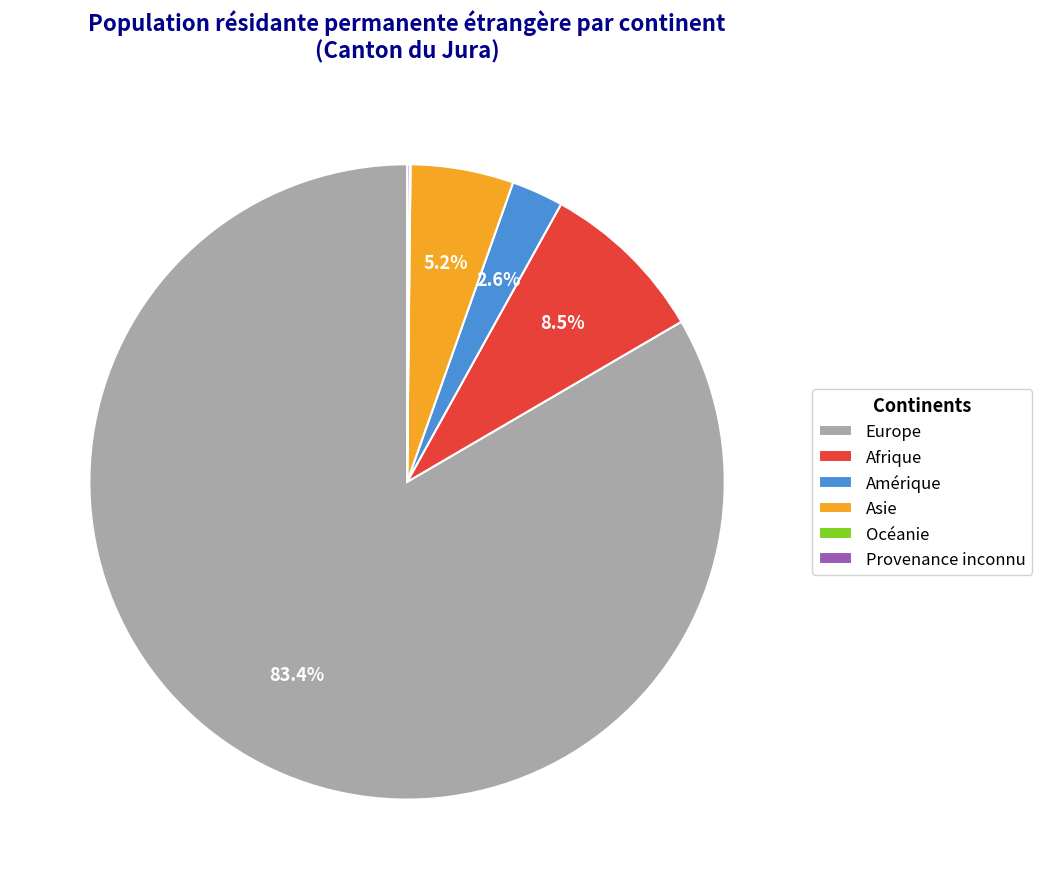

Which slice is the largest?

Europe